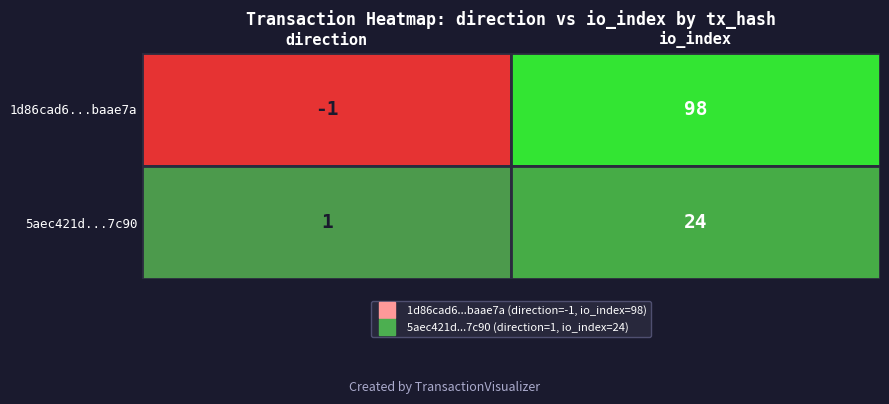

At which category is the sum across all series the highest?

io_index